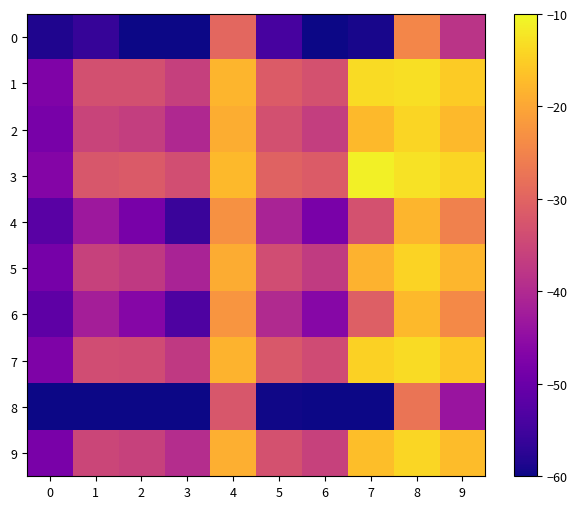

Which category has the highest value across all series?

7